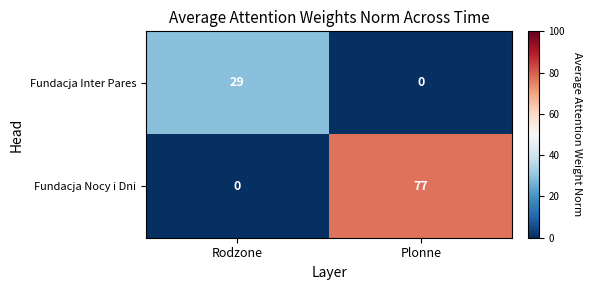

How many data points in Fundacja Nocy i Dni are less than 77?

1